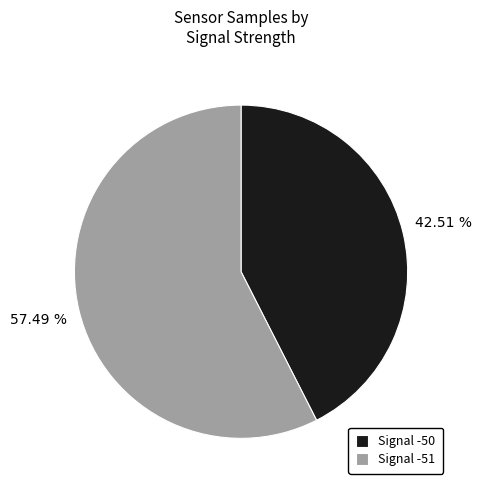

What is the majority slice?

Signal -51